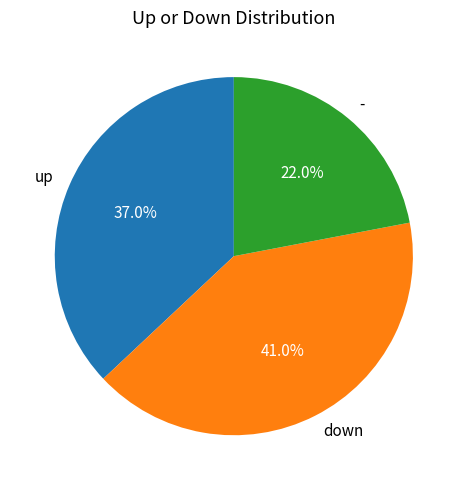

To the nearest percent, what percentage of the pie is -?

22%